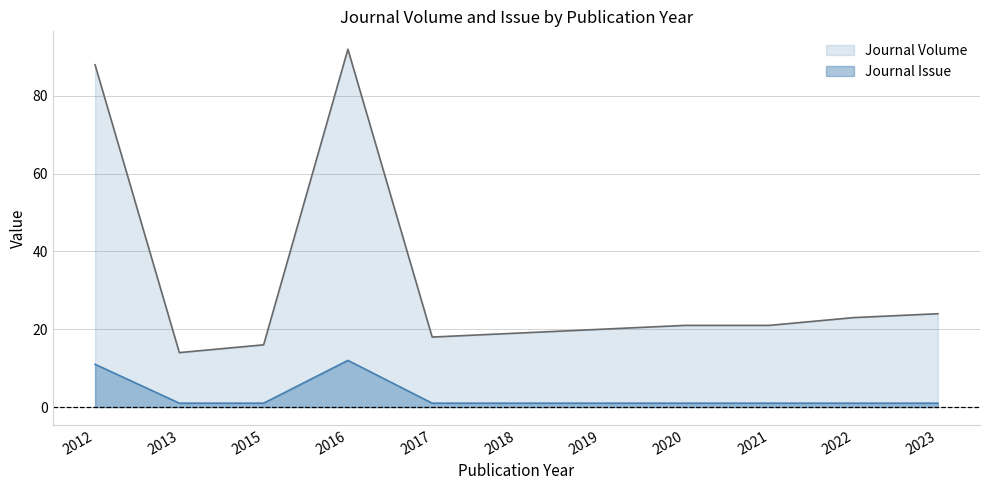

Which series has the largest range (max minus min)?

Journal Volume